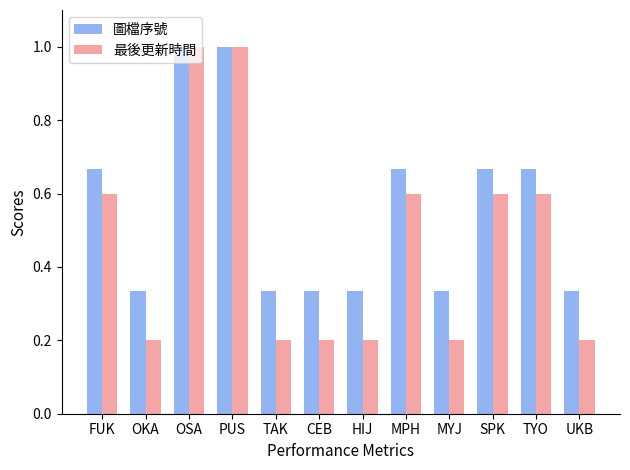

Which series has the largest range (max minus min)?

最後更新時間